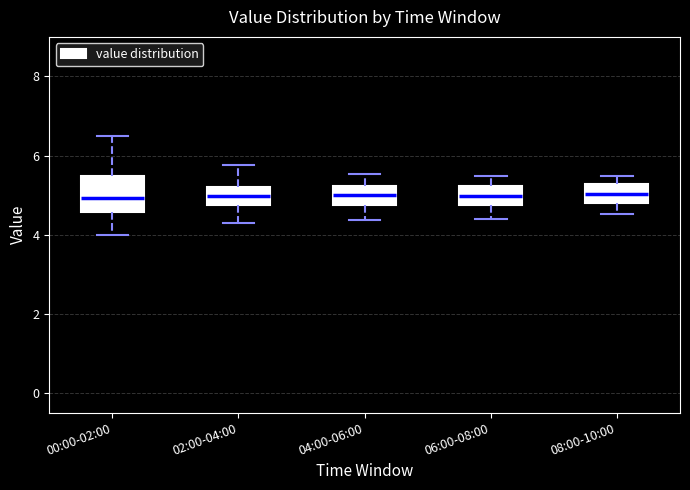

Comparing the boxes themselves (not the whiskers), which one is the tallest?

00:00-02:00